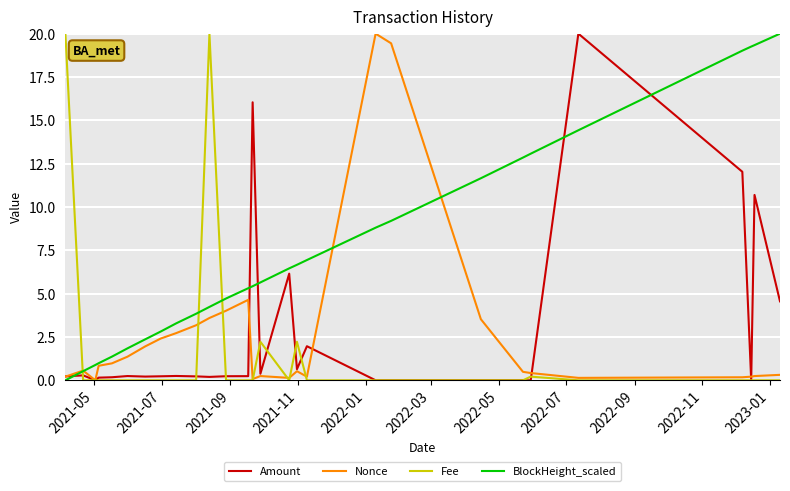

True or false: Amount has more than 0 points higher than both neighbors.

True